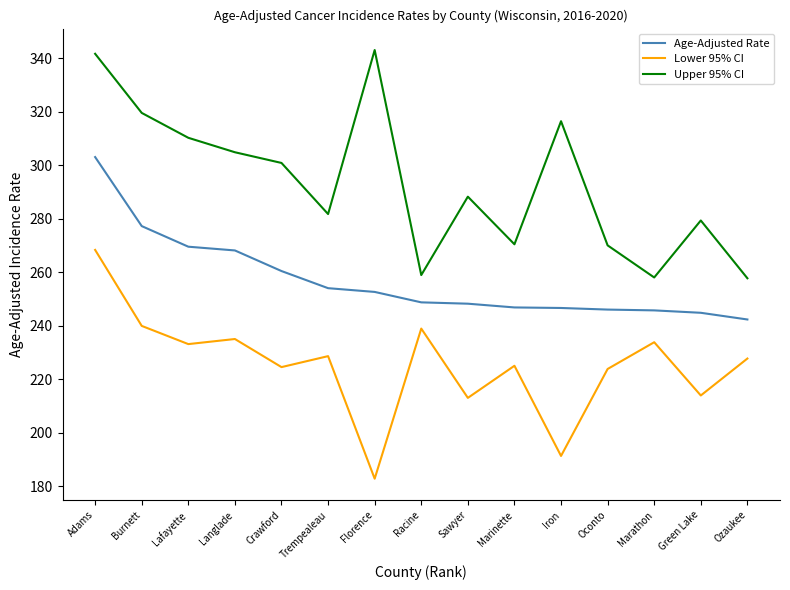

True or false: Age-Adjusted Rate and Upper 95% CI cross at least once.

False